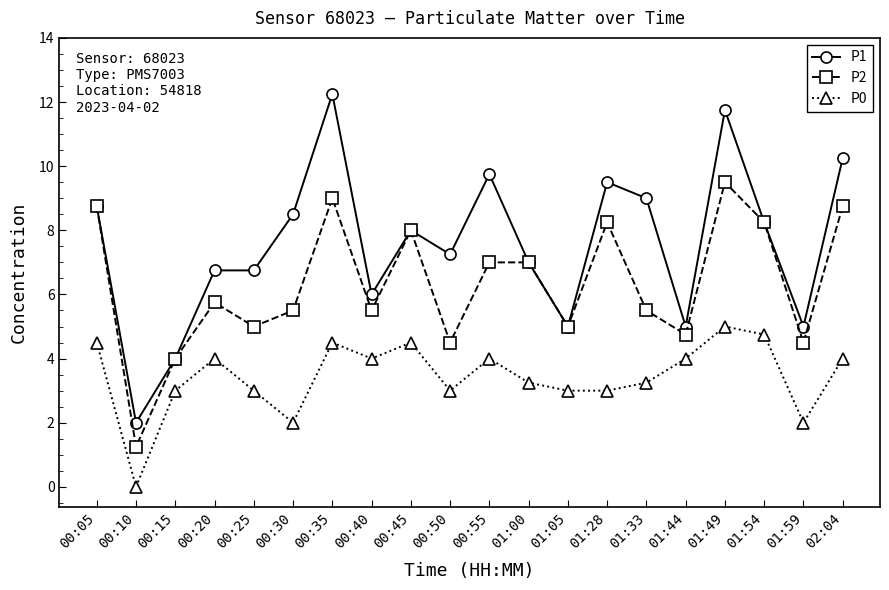

What are all the series names shown in the legend?

P1, P2, P0